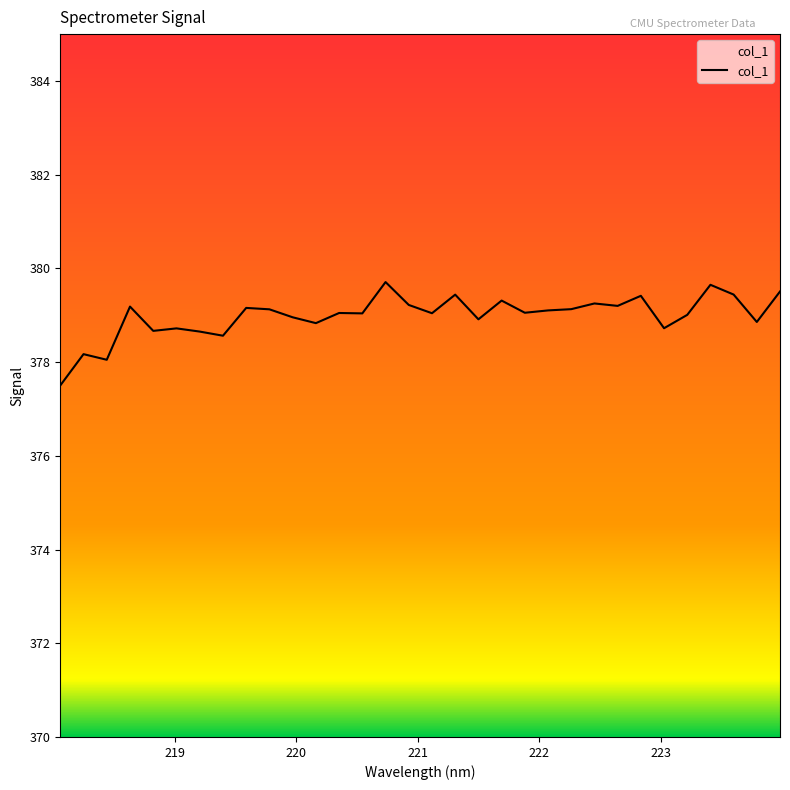

What is the smallest value displayed?

377.5